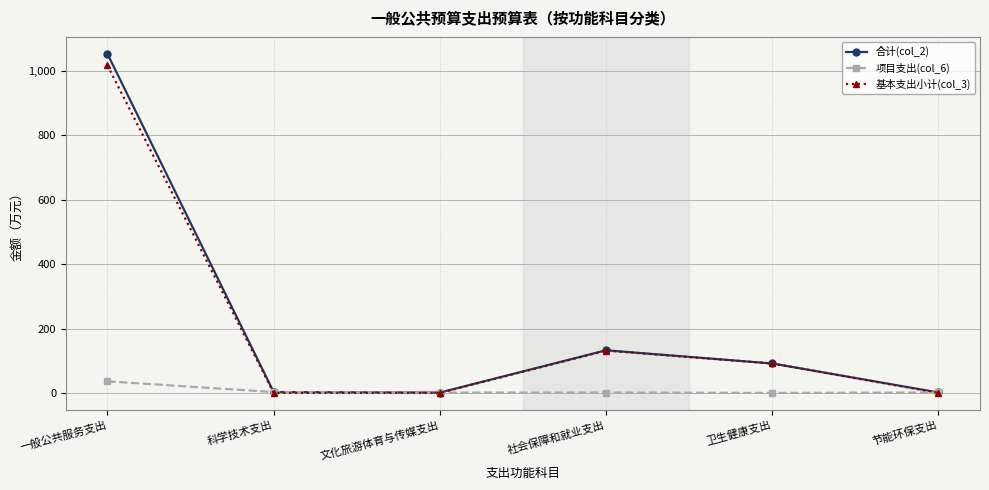

Which category has the highest value across all series?

一般公共服务支出